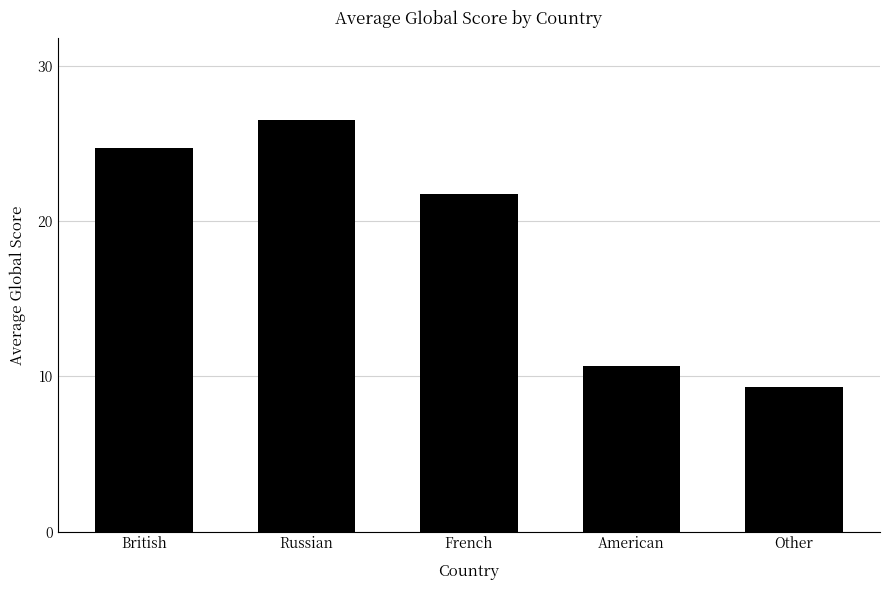

How many bars are there in total?

5